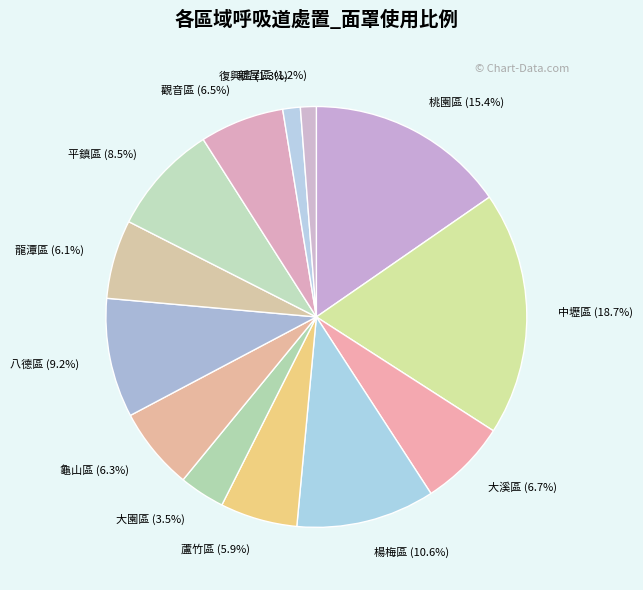

What percentage do 桃園區 and 新屋區 together represent?

16.6%